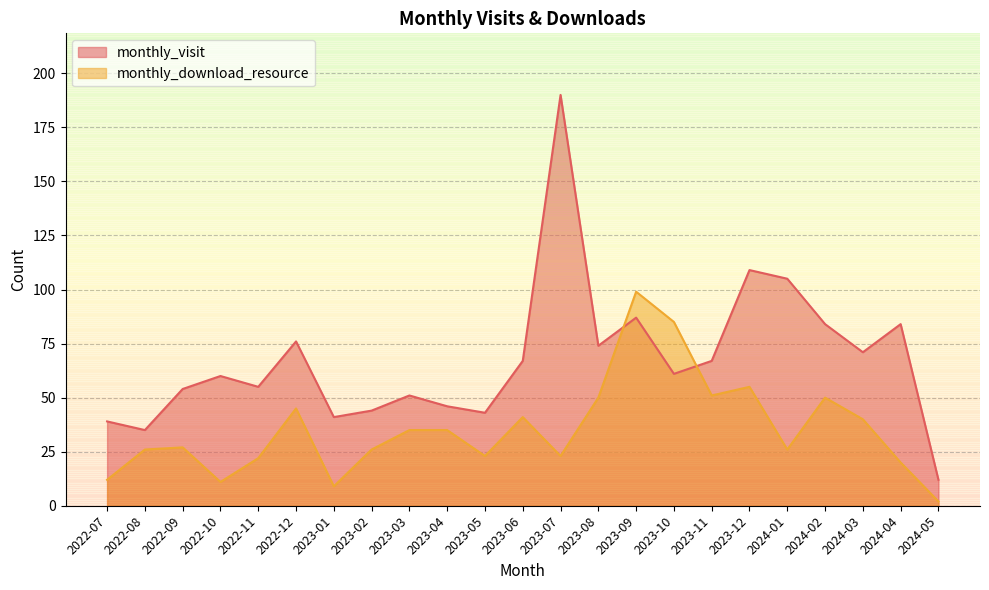

True or false: monthly_download_resource has a value of 4 at 2023-01.

False